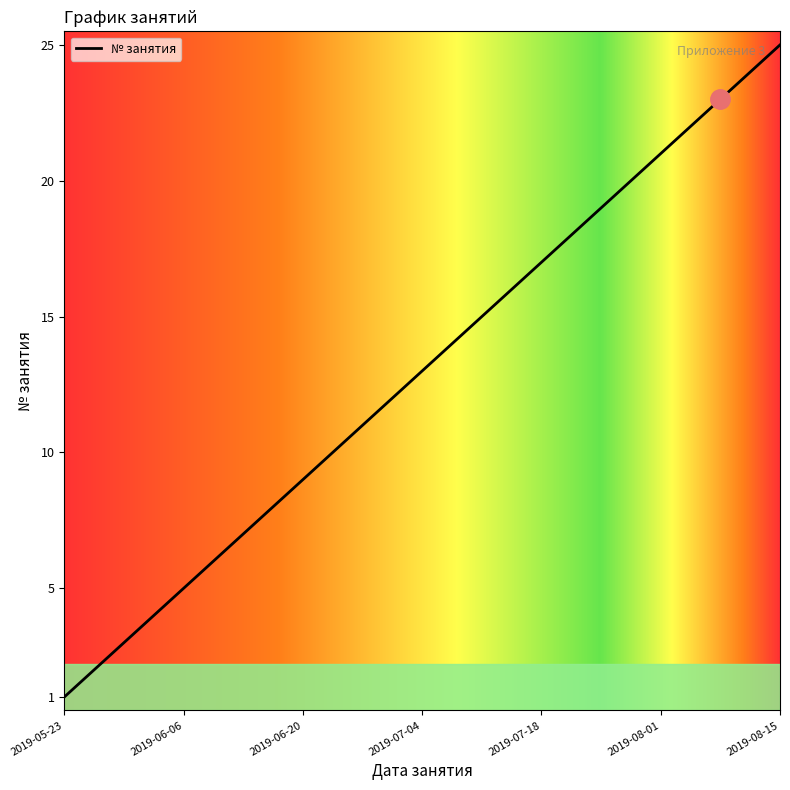

What is the maximum value shown in the chart?

25